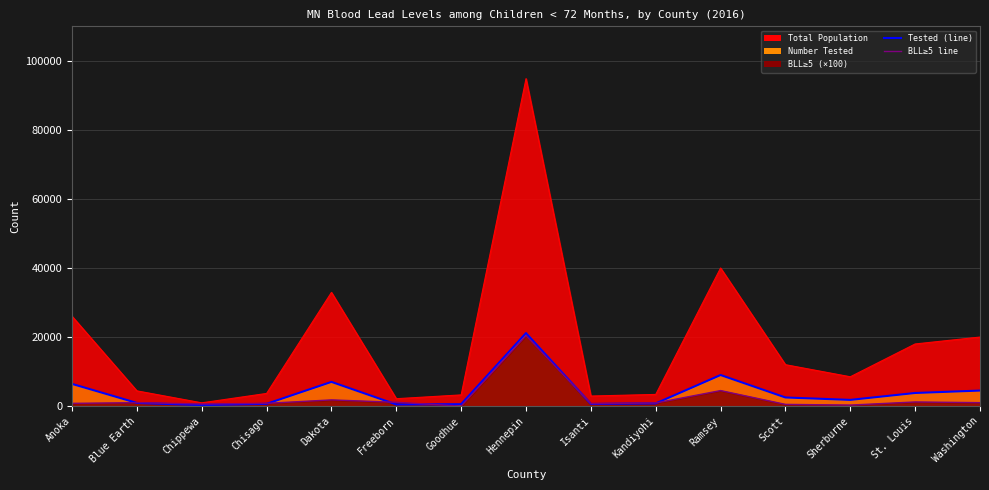

Which category has the highest value in the BLL≥5 scaled series?

Hennepin